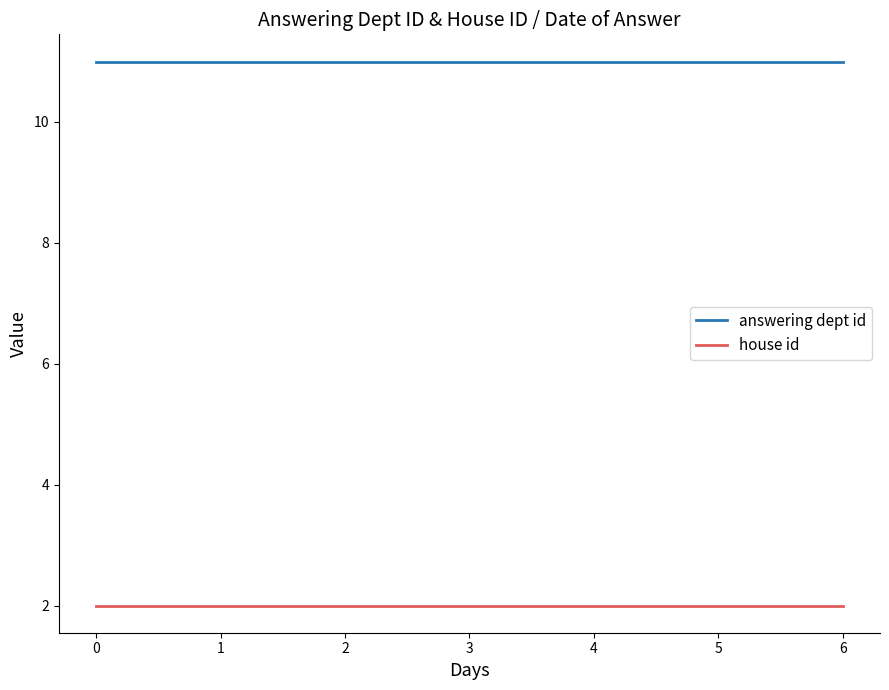

How many lines are shown in the chart?

2